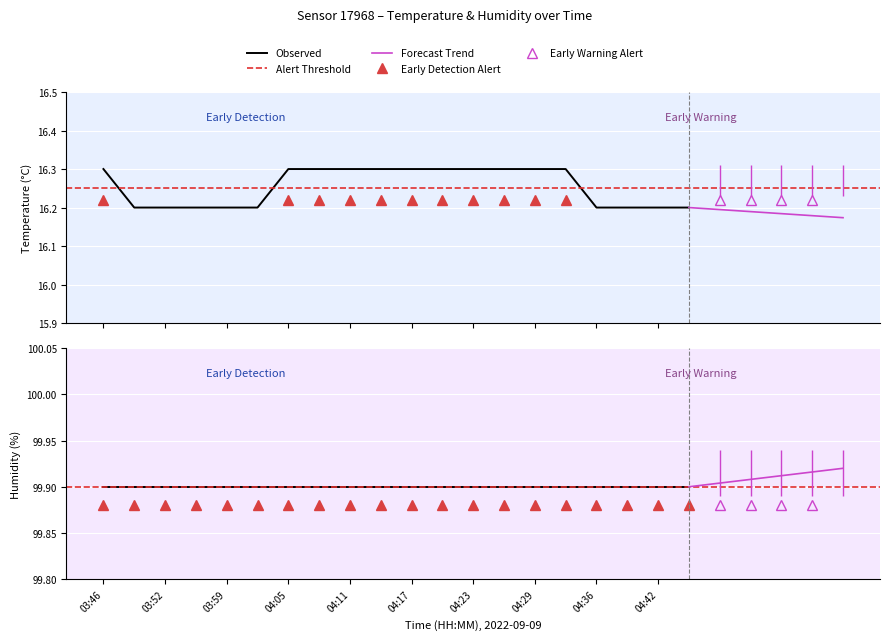

The value at 04:26 is 4.0. True or false?

False